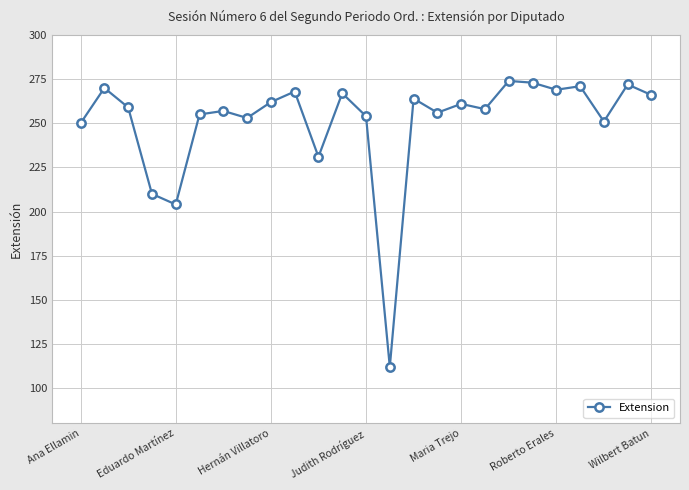

True or false: the data has more than 0 interior local peaks.

True